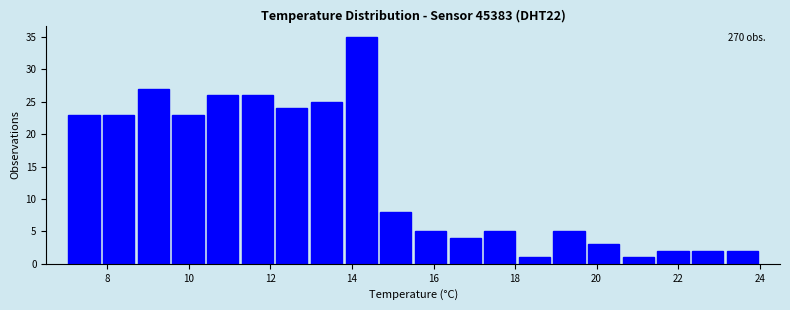

Over which range of the x-axis is the bar tallest?

13.80 to 14.65